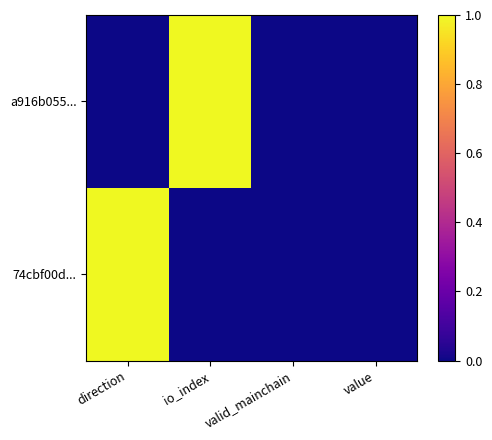

Reading left to right, what are all the values shown in this chart?

a916b055...: direction=0	io_index=1	valid_mainchain=0	value=0
74cbf00d...: direction=1	io_index=0	valid_mainchain=0	value=0